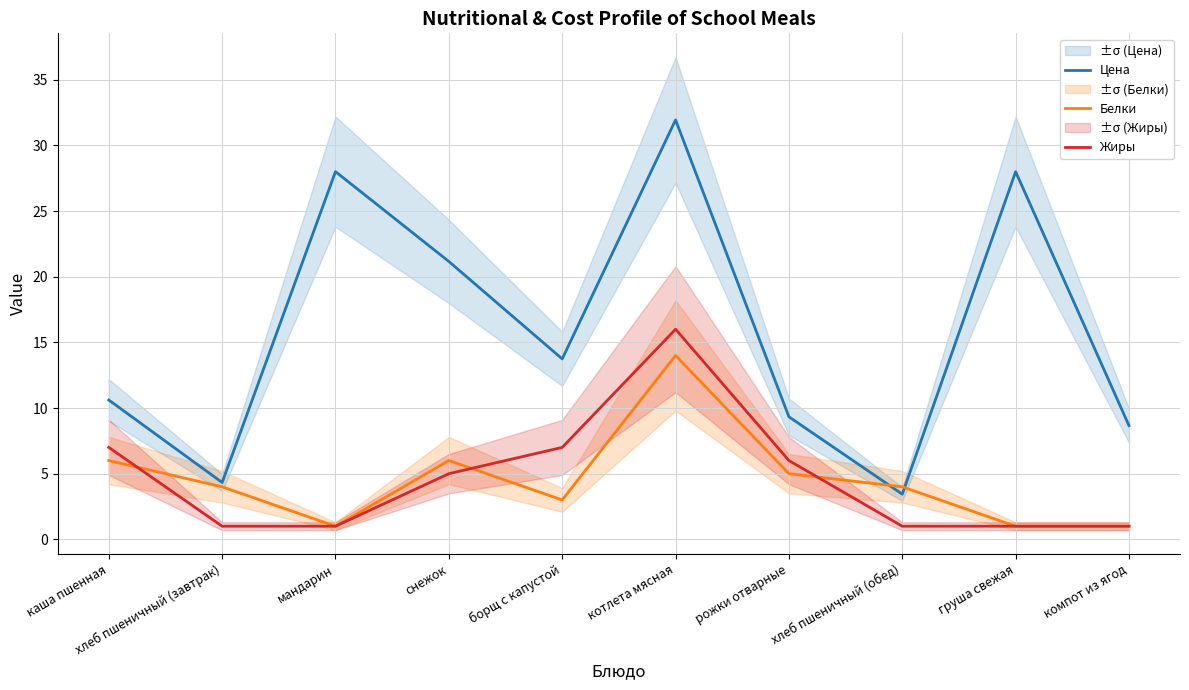

What is the difference between the second highest and second lowest values in the Белки series?

5.0